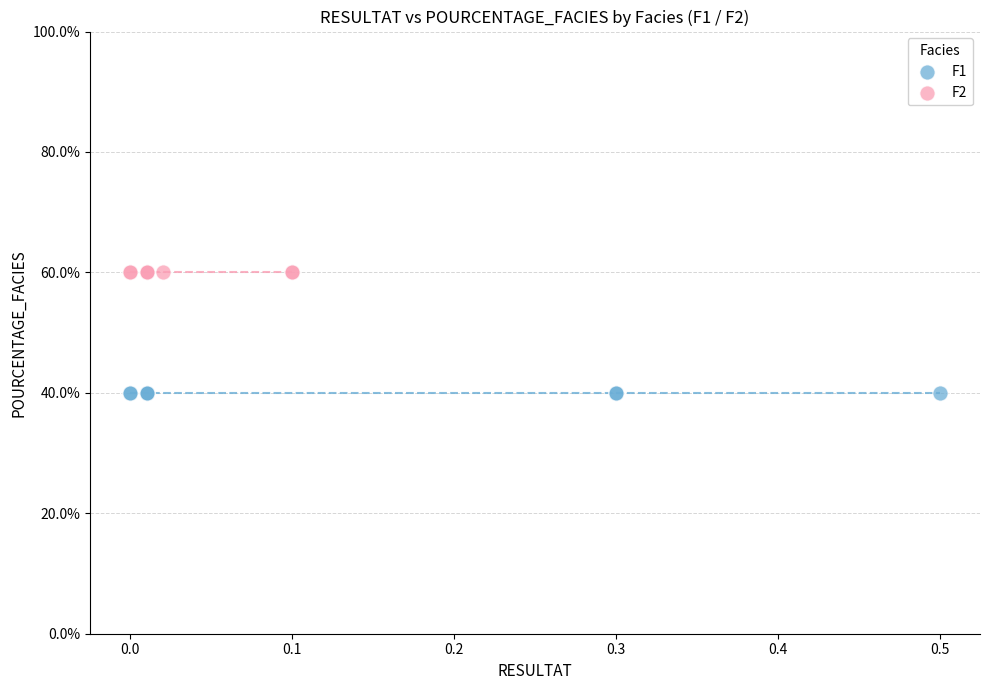

Which series reaches the maximum Y coordinate?

F2